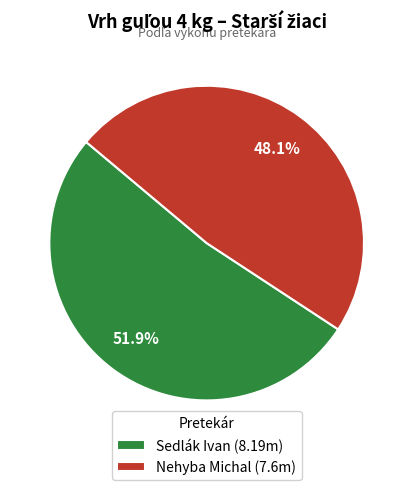

Rank the categories by value from lowest to highest.

Nehyba Michal, Sedlák Ivan